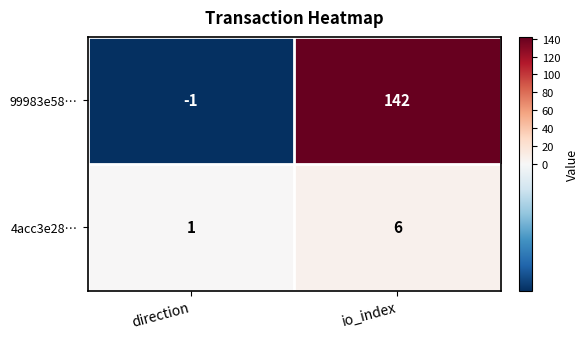

The value of 99983e58… at io_index is 142. True or false?

True